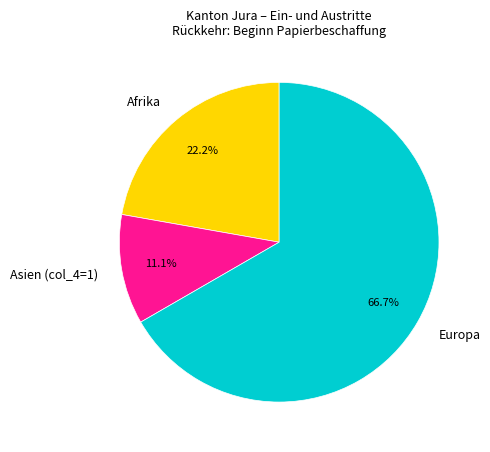

What is the ratio of the value at Europa to the value at Afrika?

3.0